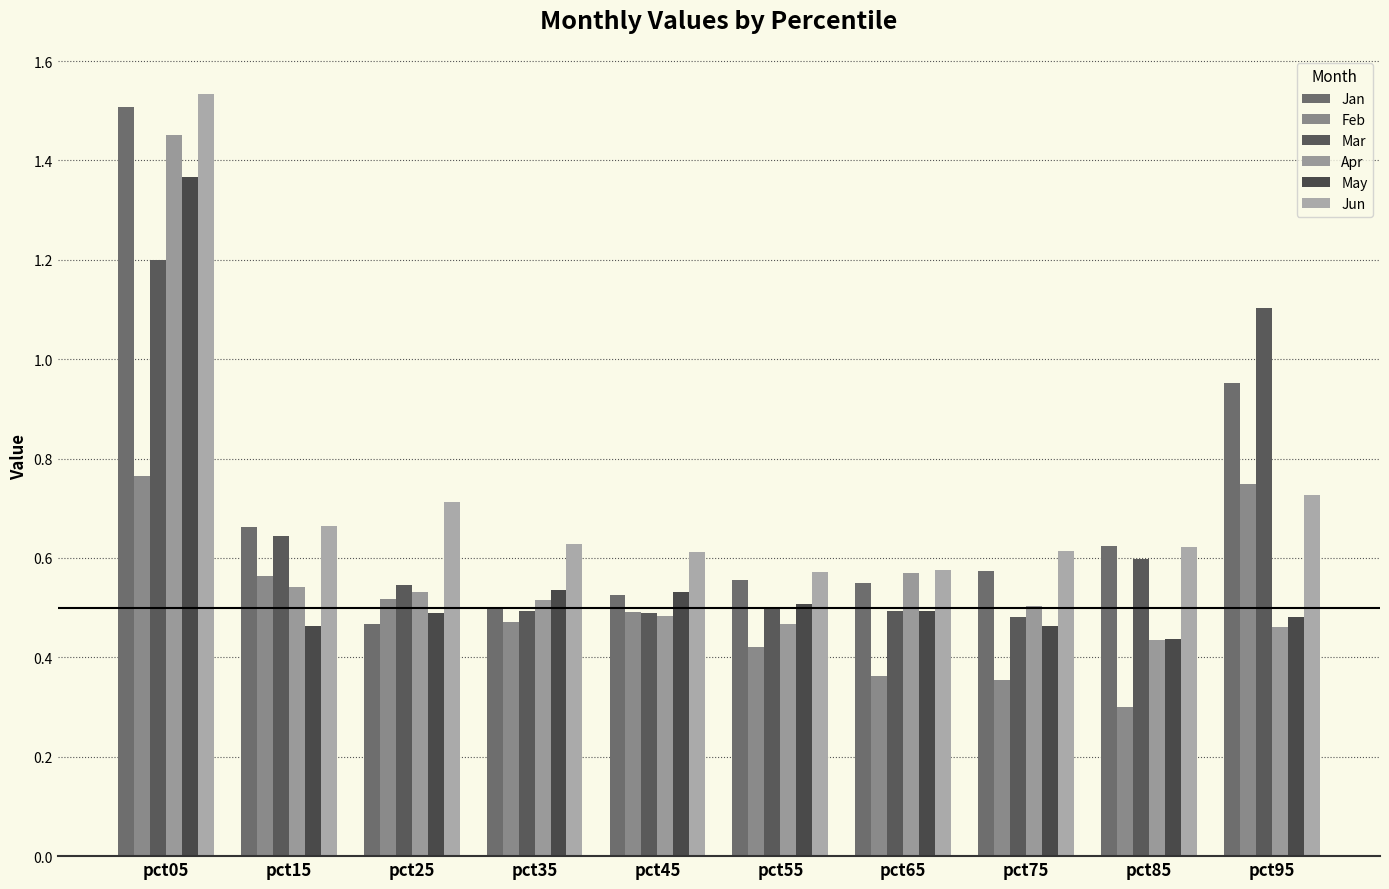

How many bars are there in total?

60